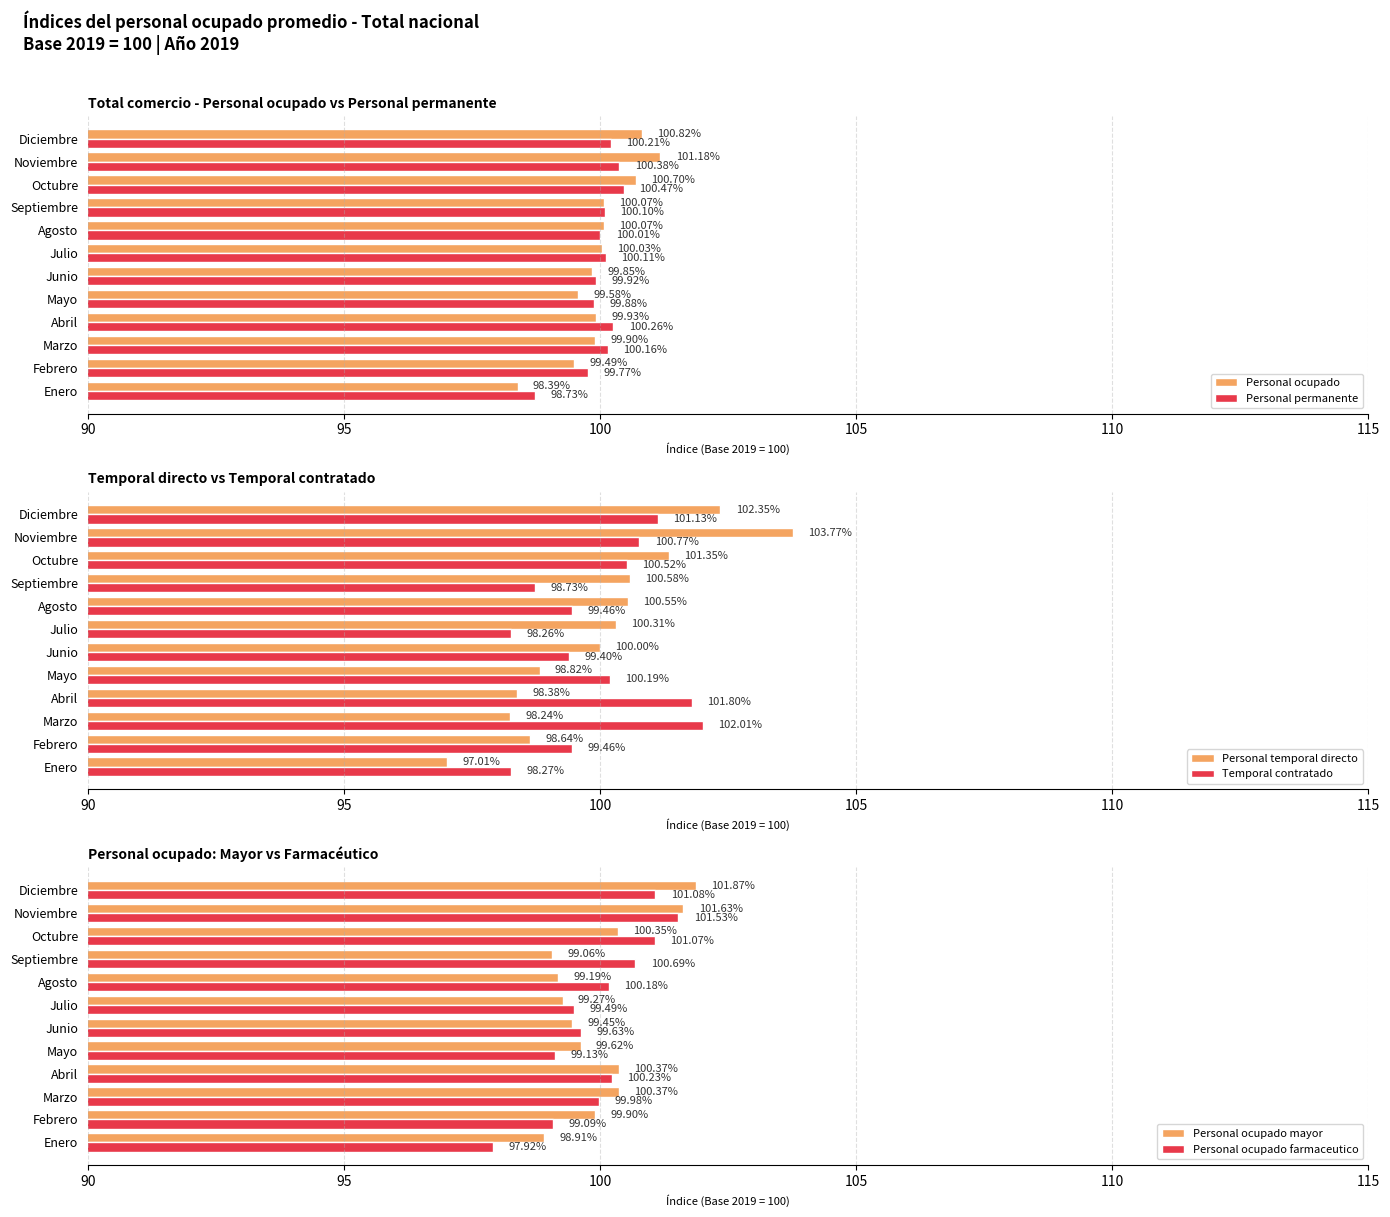

Where is Personal ocupado nearest to the value 99?

Febrero